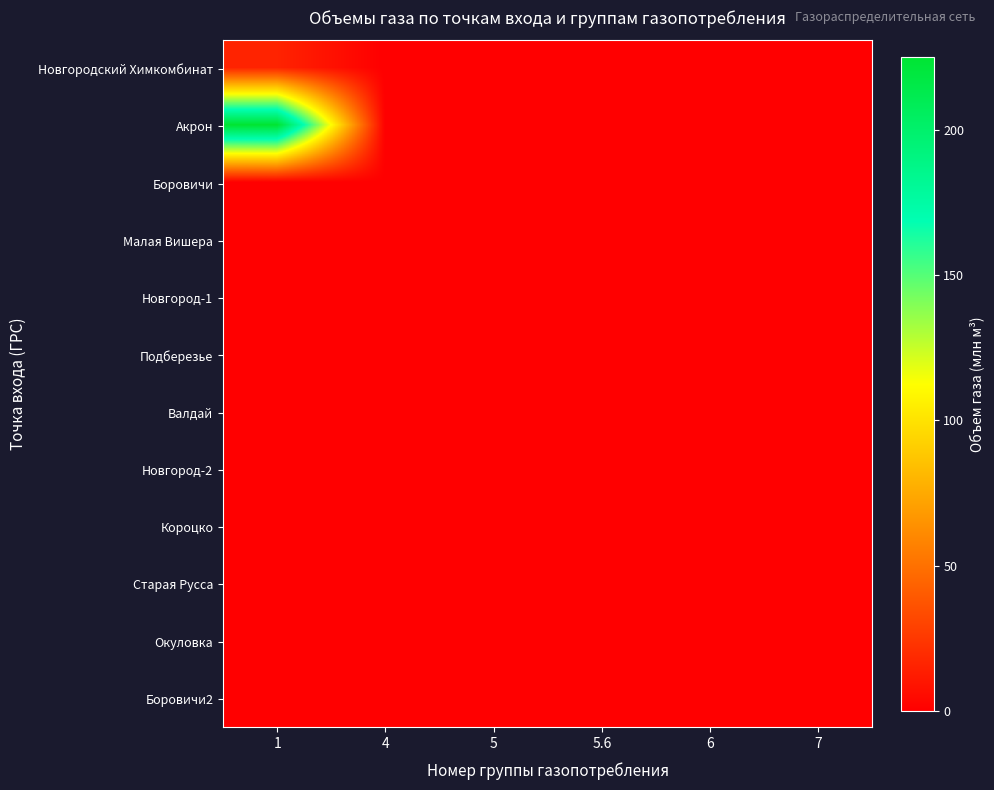

Reading right to left, transcribe all the data shown in this chart.

Новгородский Химкомбинат: 7=0.0	6=0.0	5.6=0.0	5=0.2	4=0.0	1=16.0
Акрон: 7=0.0	6=0.0	5.6=0.0	5=0.0	4=0.0	1=225.0
Боровичи: 7=0.0	6=0.0	5.6=0.0	5=0.0	4=0.4	1=0.0
Малая Вишера: 7=0.0	6=0.0	5.6=0.0	5=0.0	4=0.0	1=0.0
Новгород-1: 7=0.0	6=0.0	5.6=0.0	5=0.1	4=0.2	1=0.0
Подберезье: 7=0.0	6=0.0	5.6=0.0	5=0.0	4=0.0	1=0.0
Валдай: 7=0.0	6=0.0	5.6=0.0	5=0.0	4=0.0	1=0.0
Новгород-2: 7=0.0	6=0.0	5.6=0.0	5=0.0	4=0.0	1=0.0
Короцко: 7=0.0	6=0.0	5.6=0.0	5=0.0	4=0.0	1=0.0
Старая Русса: 7=0.0	6=0.0	5.6=0.0	5=0.0	4=0.0	1=0.0
Окуловка: 7=0.0	6=0.0	5.6=0.0	5=0.1	4=0.0	1=0.0
Боровичи2: 7=0.0	6=0.0	5.6=0.0	5=0.0	4=0.4	1=0.0